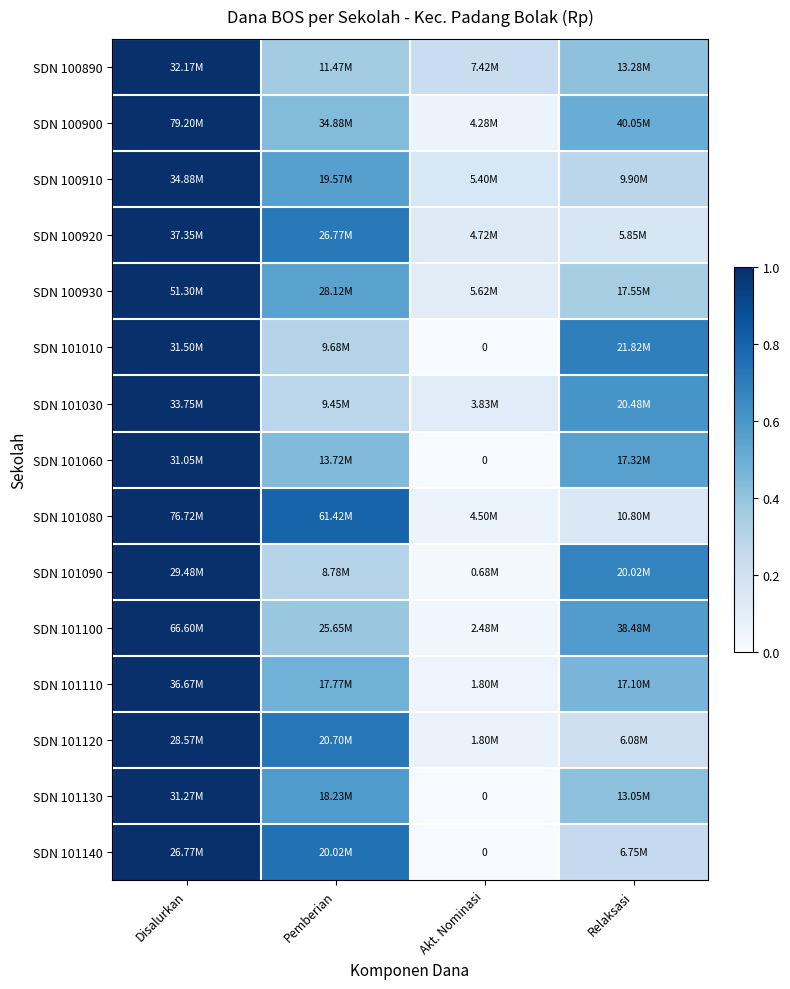

How many distinct data groups are displayed?

15